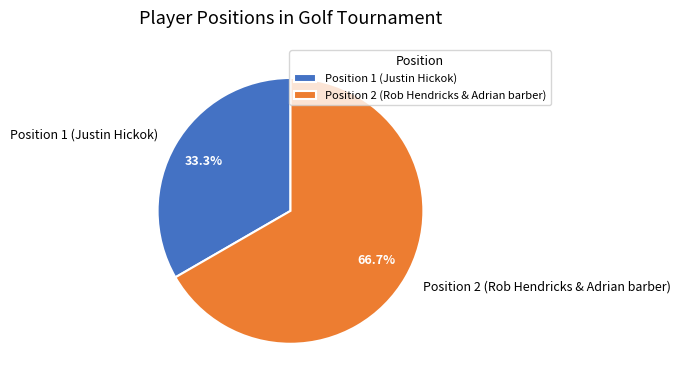

To the nearest percent, what is the combined percentage of Position 1 (Justin Hickok) and Position 2 (Rob Hendricks & Adrian barber)?

100%